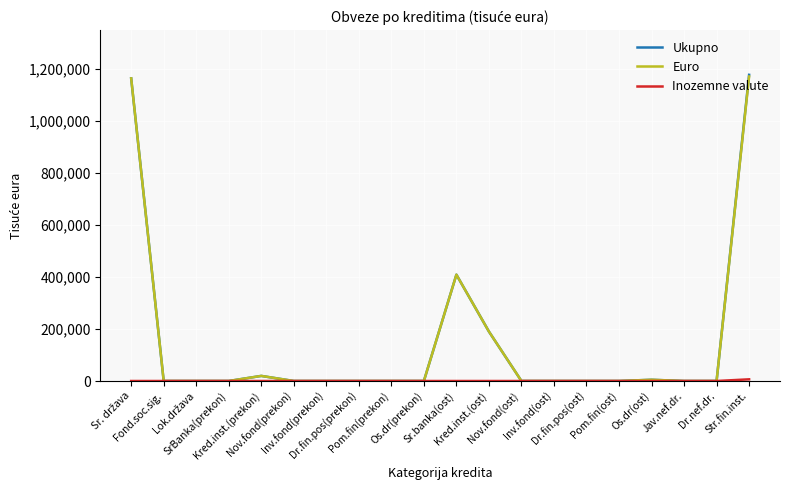

Which label corresponds to the largest value in the chart?

Str.fin.inst.